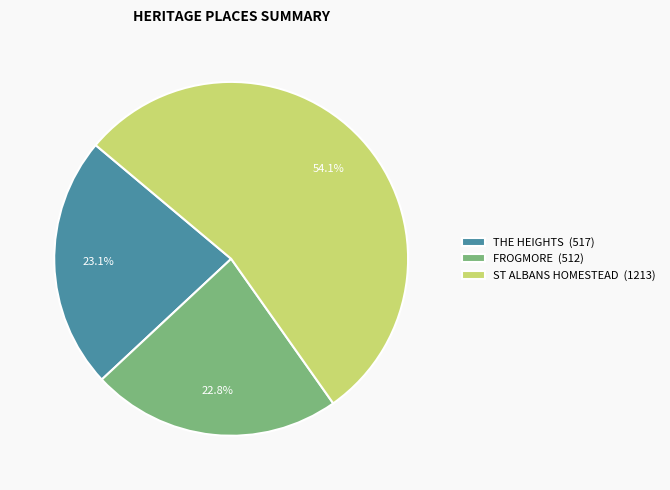

How much of the chart is everything except ST ALBANS HOMESTEAD?

45.9%